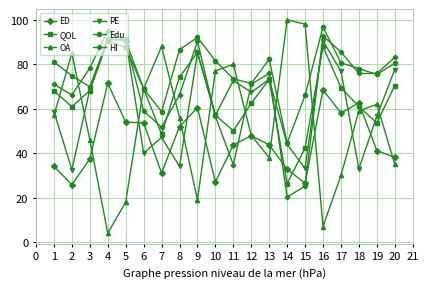

What is the sum of all QOL values?

1306.0